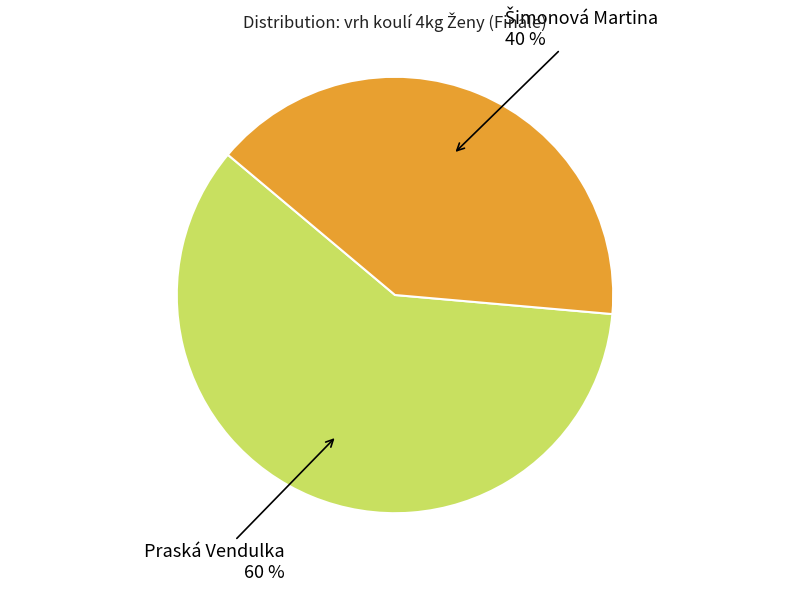

The Praská Vendulka 60 % slice represents 60% of the pie. True or false?

True